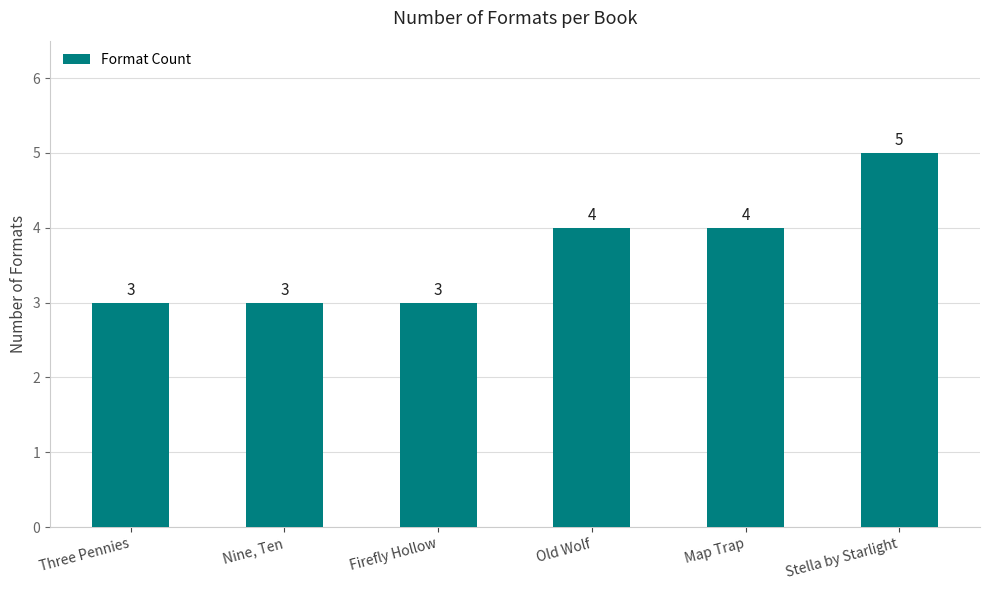

What is the average value?

4